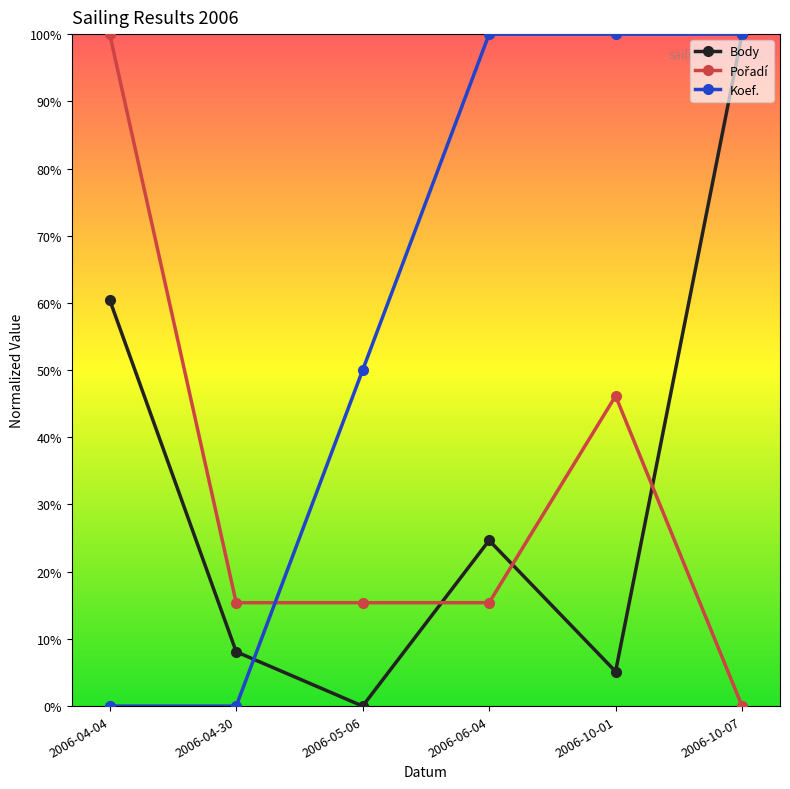

Is this an area chart (filled region under the line)?

No